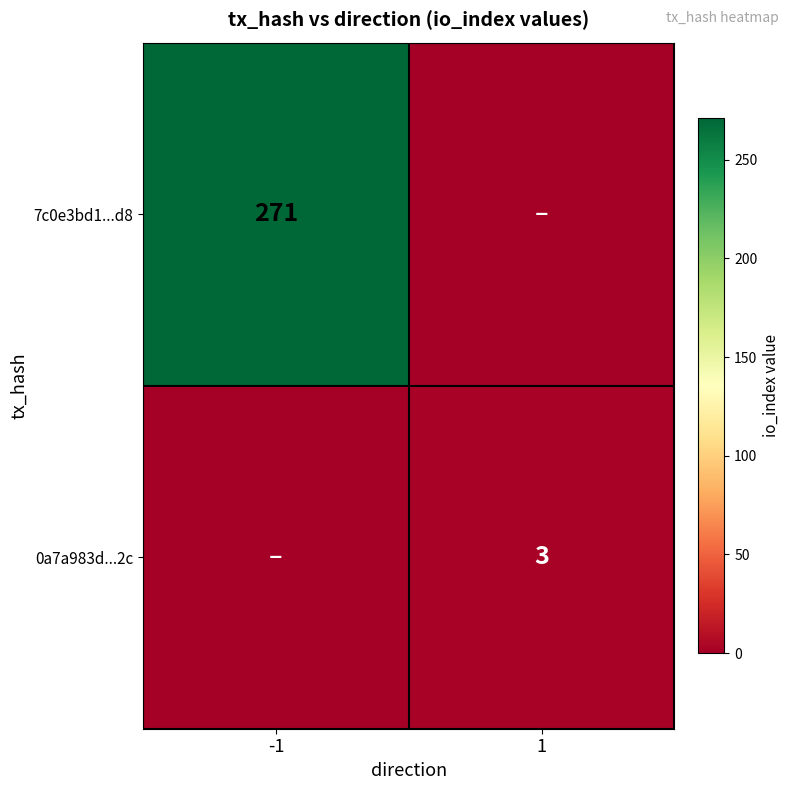

The value of 7c0e3bd1...d8 at -1 is 271. True or false?

True